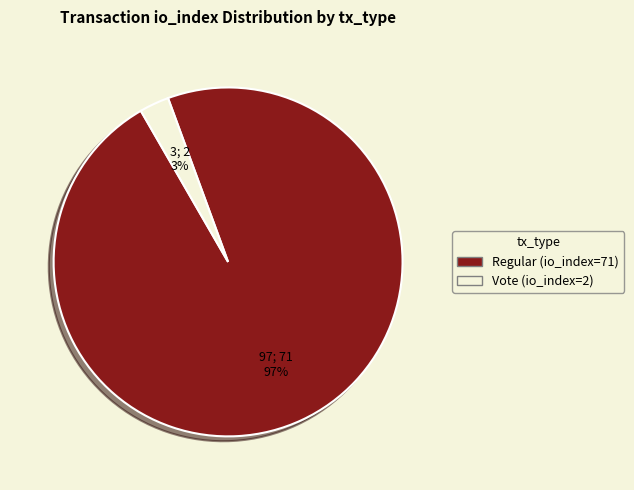

Between Vote (io_index=2) and Regular (io_index=71), which is larger?

Regular (io_index=71)